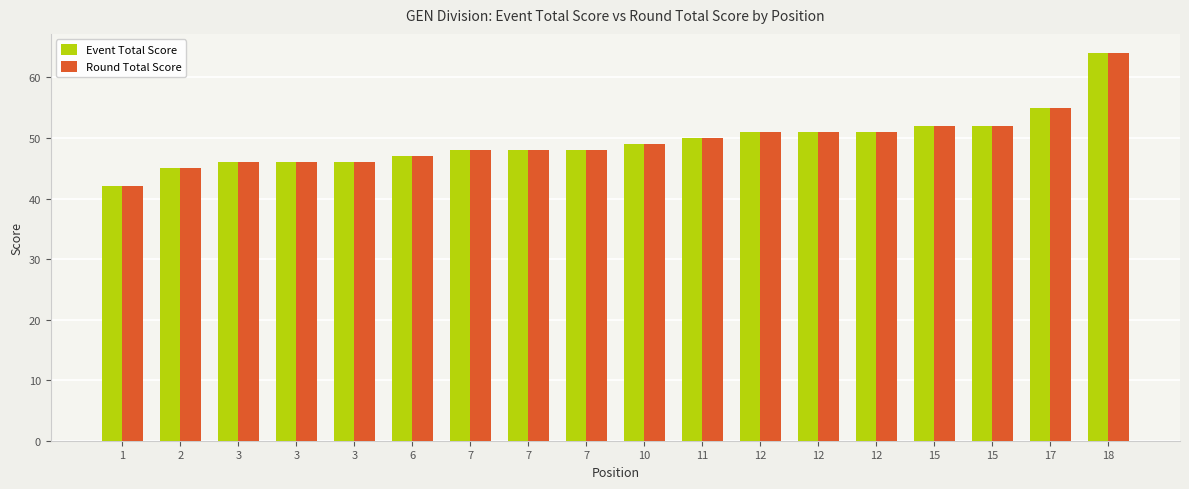

Reading left to right, list all the values displayed in this chart.

Event Total Score: 1=42	2=45	3=46	3=46	3=46	6=47	7=48	7=48	7=48	10=49	11=50	12=51	12=51	12=51	15=52	15=52	17=55	18=64
Round Total Score: 1=42	2=45	3=46	3=46	3=46	6=47	7=48	7=48	7=48	10=49	11=50	12=51	12=51	12=51	15=52	15=52	17=55	18=64